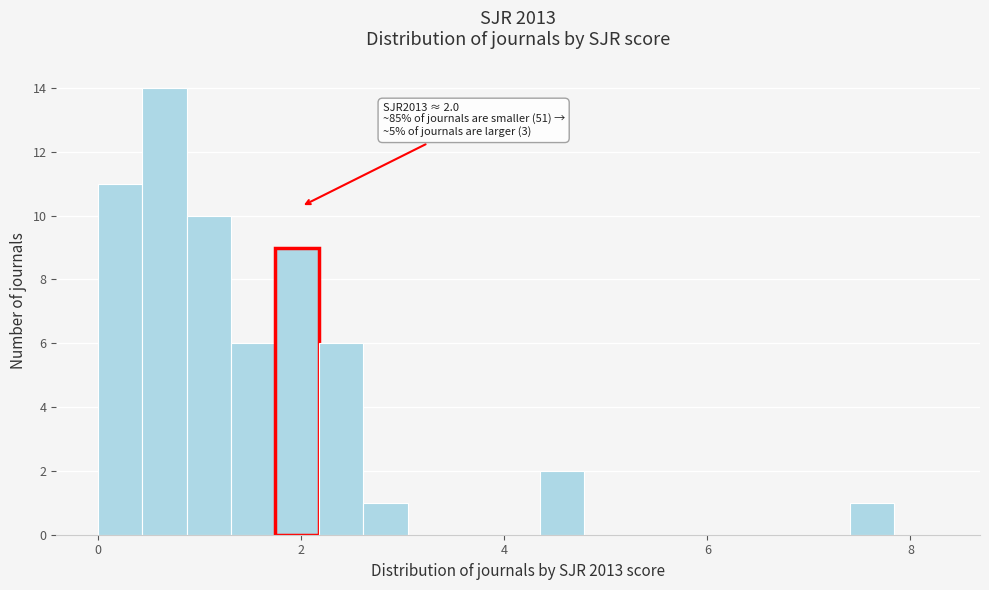

Around what value on the x-axis is the tallest bar? Give the approximate position of its centre, as read against the axis.

0.6